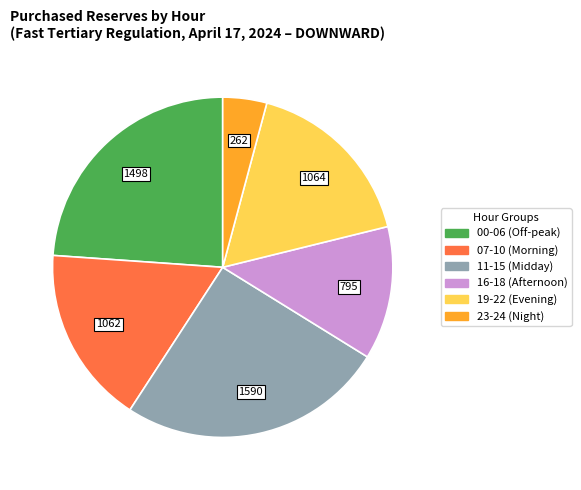

Does any single category account for the majority?

No